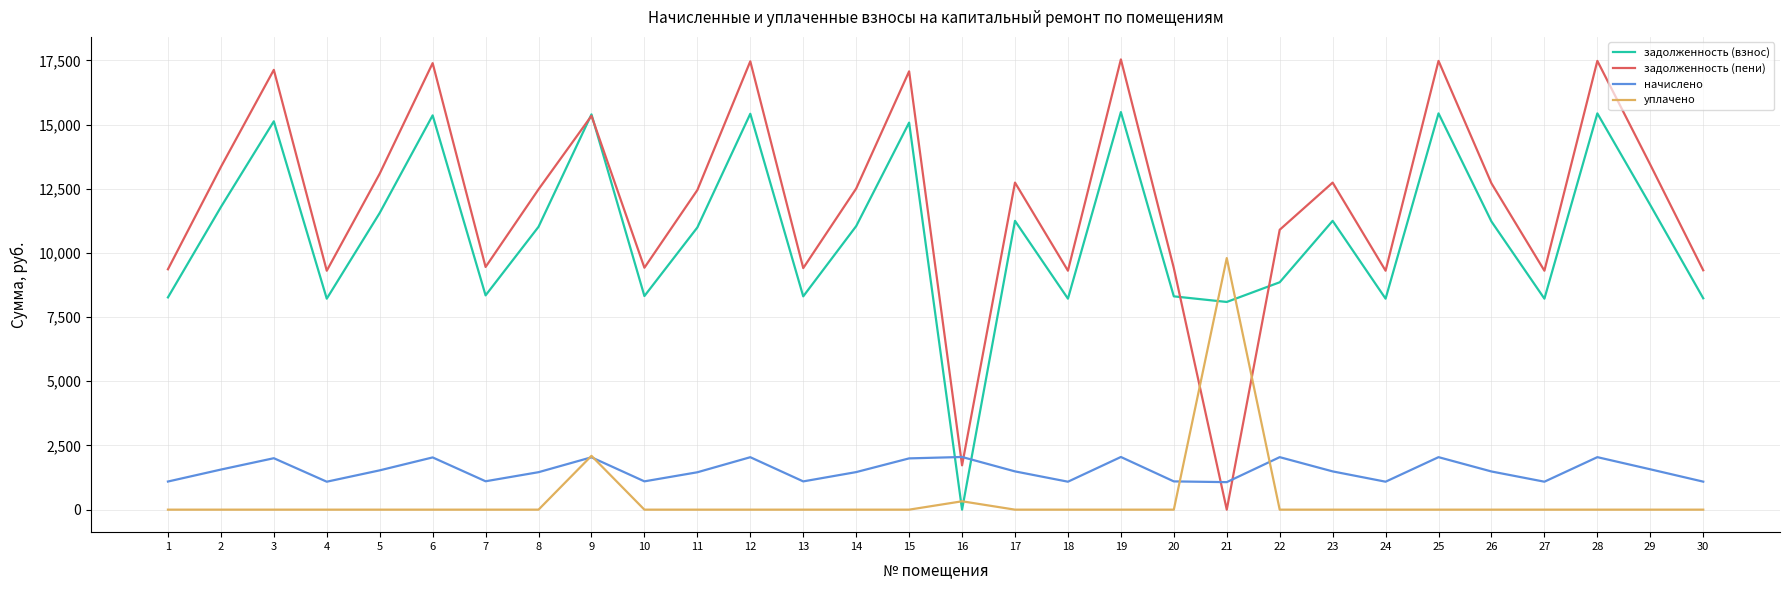

Which series changed the most between 24 and 26?

задолженность (пени)